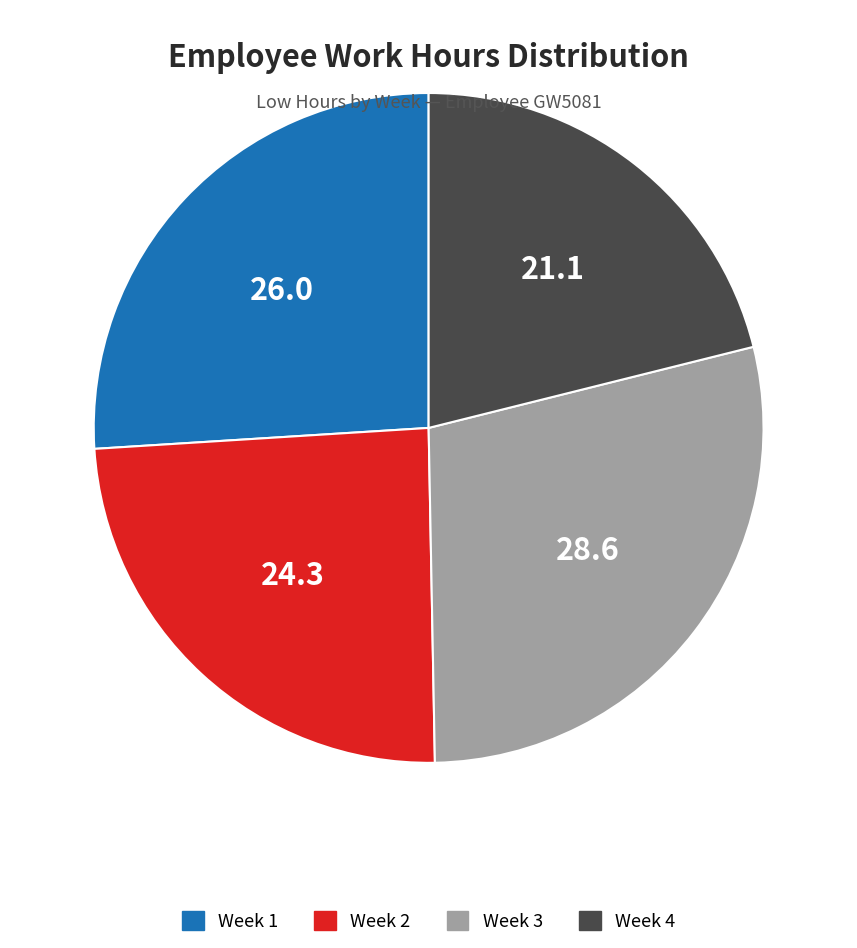

Is there any slice that represents more than half of the pie?

No